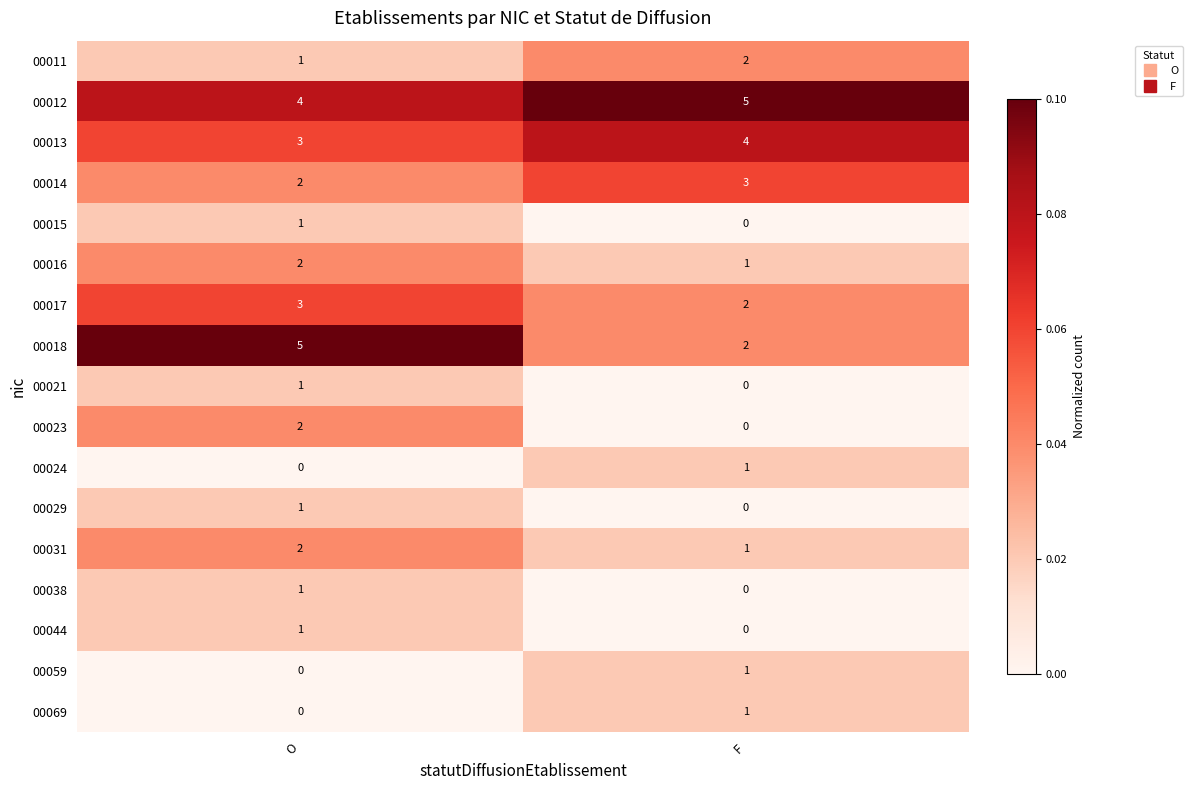

The value of 00014 at F is 3. True or false?

True